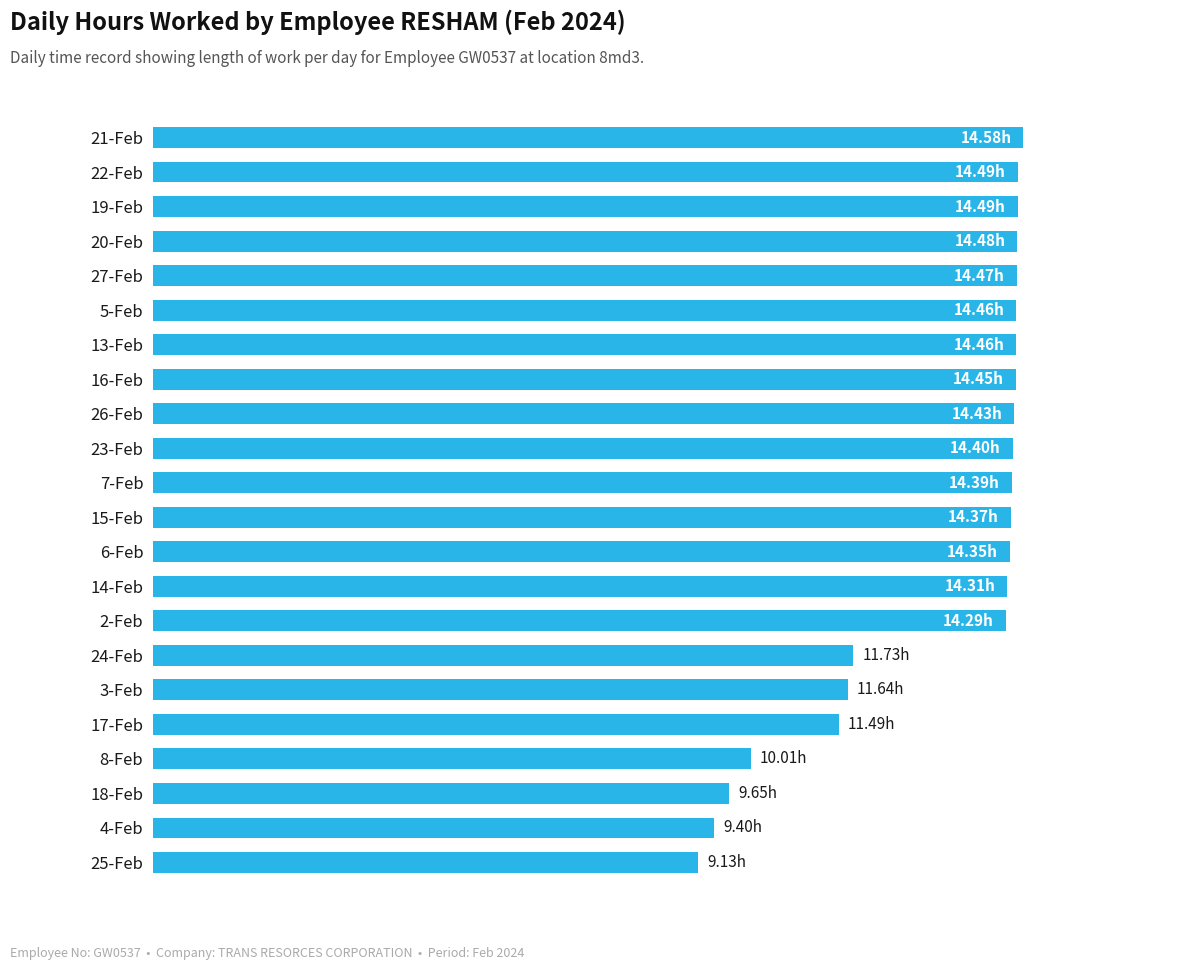

At which category does the chart reach its minimum across all series?

25-Feb